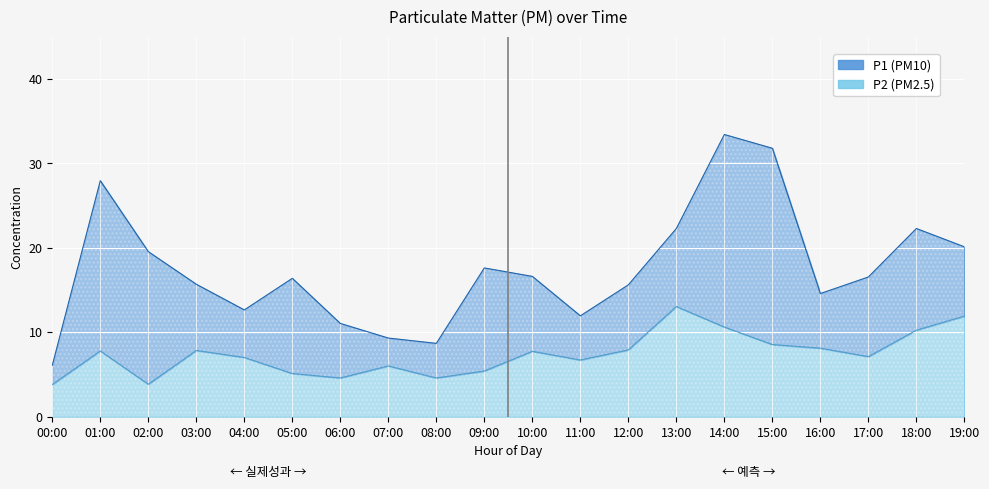

How many interior local valleys does the P1 series have?

4